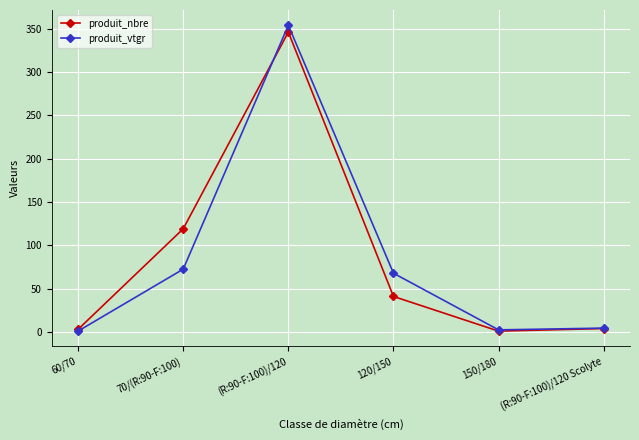

What is the spread (max minus min) of values at 120/150?

26.8